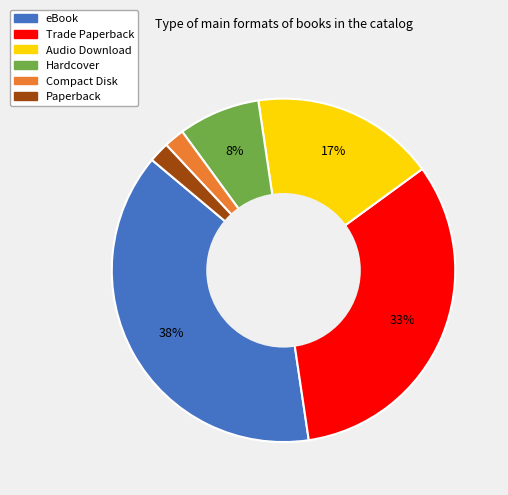

What is the largest slice in the pie chart?

eBook